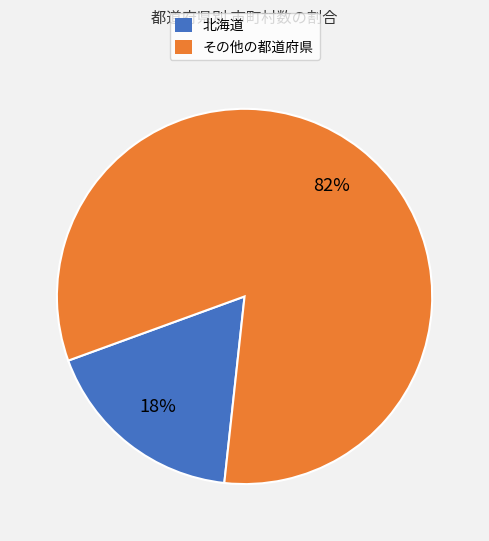

To the nearest percent, what is the average slice percentage?

50%